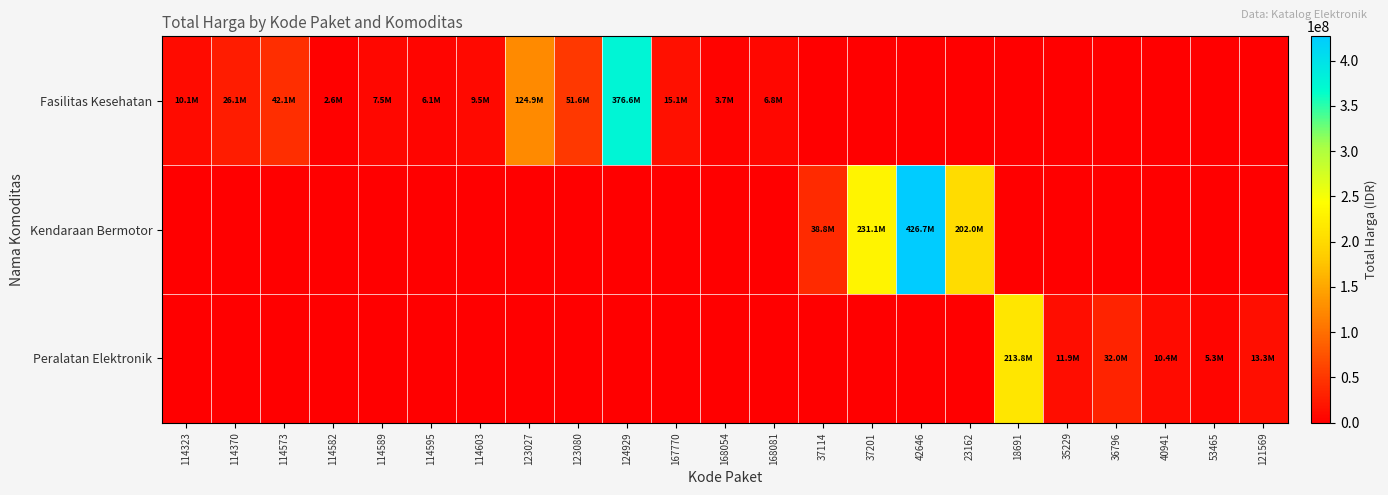

How many data points does each series have?

23